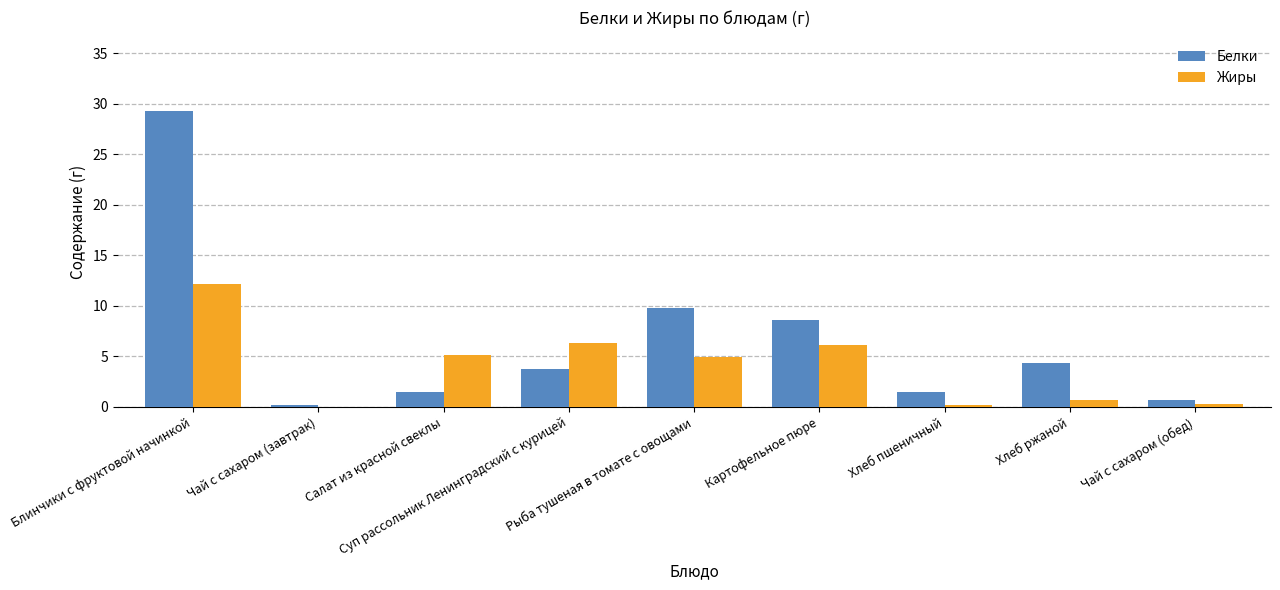

What is the sum of all Белки values?

59.4